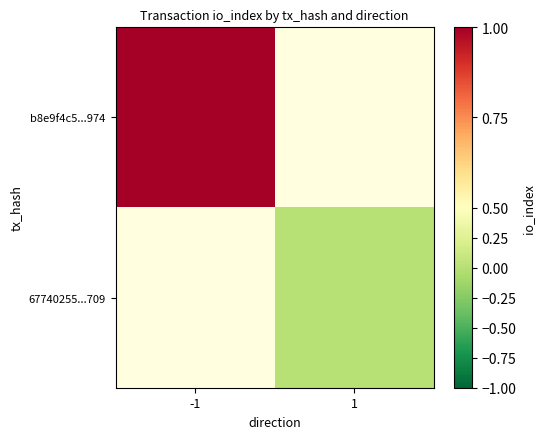

At which label is b8e9f4c5...974 closest to 1?

-1